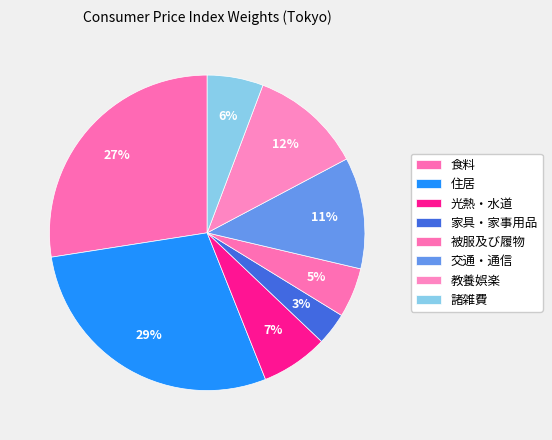

How many segments does this pie chart have?

8